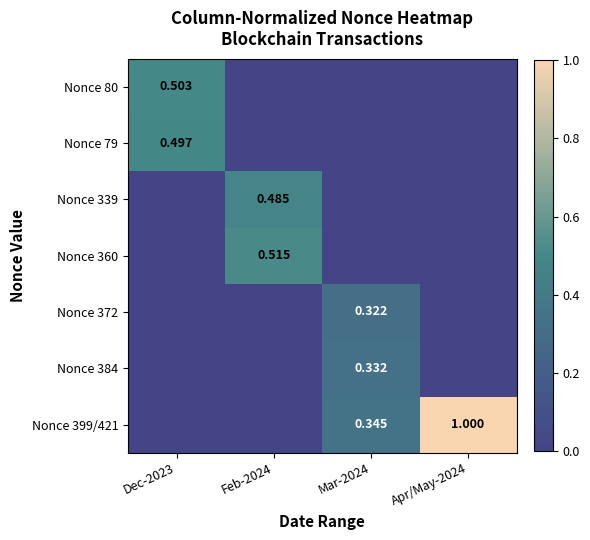

How many data points does each series have?

4